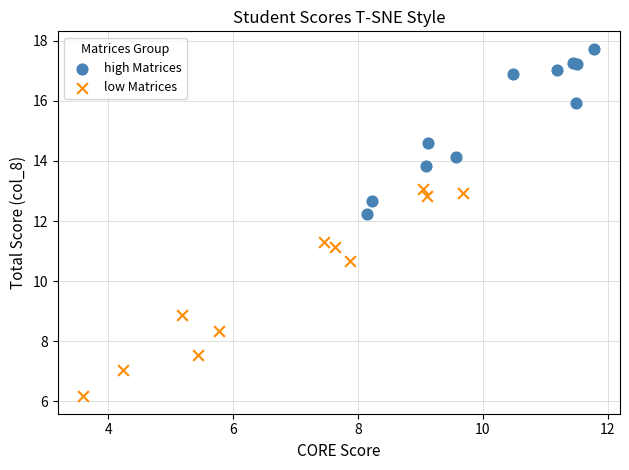

Which series contains the highest Y value?

high Matrices